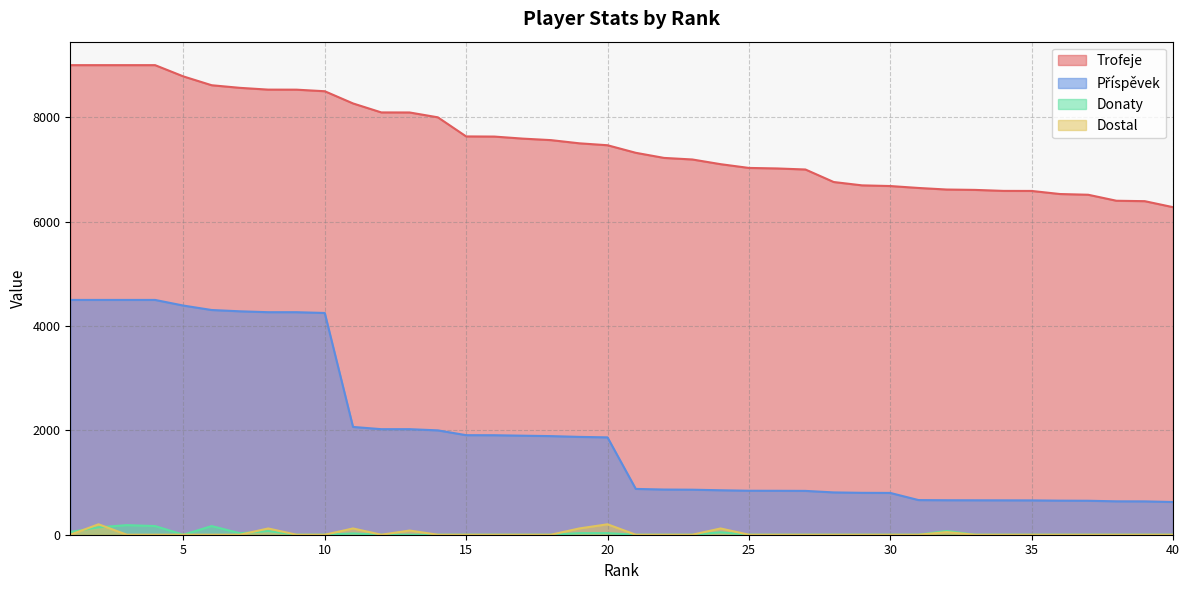

At which category is the sum across all series the highest?

2